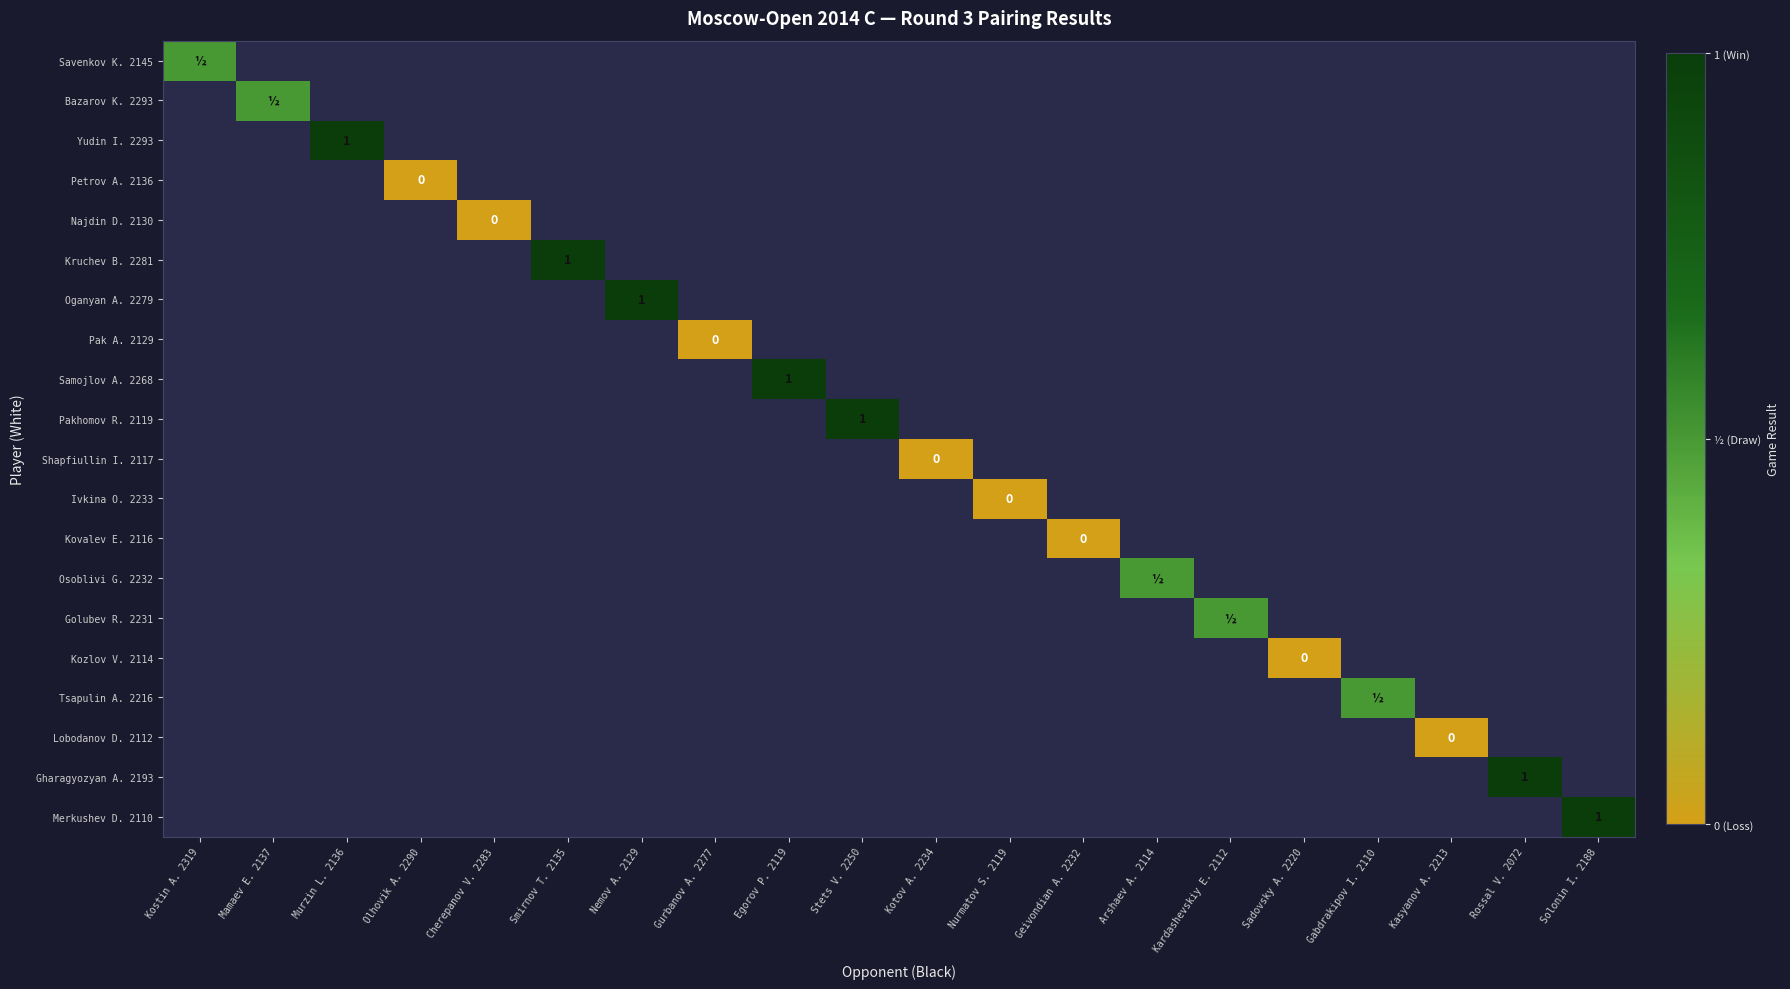

Rank the series by their maximum value, from highest to lowest.

Yudin I. 2293, Kruchev B. 2281, Oganyan A. 2279, Samojlov A. 2268, Pakhomov R. 2119, Gharagyozyan A. 2193, Merkushev D. 2110, Savenkov K. 2145, Bazarov K. 2293, Osoblivi G. 2232, Golubev R. 2231, Tsapulin A. 2216, Petrov A. 2136, Najdin D. 2130, Pak A. 2129, Shapfiullin I. 2117, Ivkina O. 2233, Kovalev E. 2116, Kozlov V. 2114, Lobodanov D. 2112